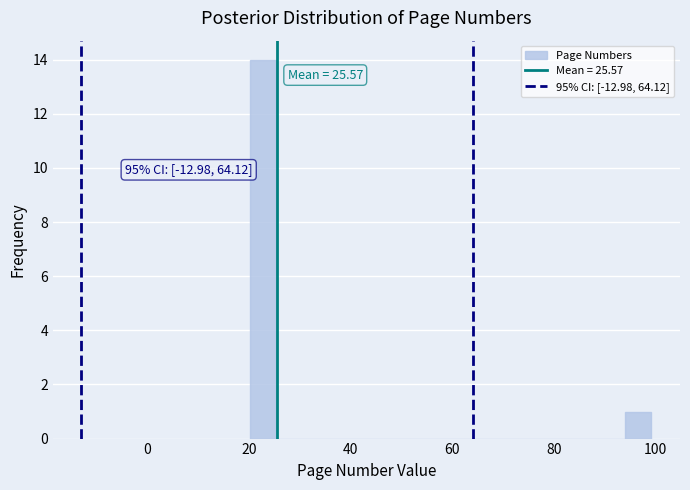

Read against the x-axis, roughly where is the centre of the tallest bar?

22